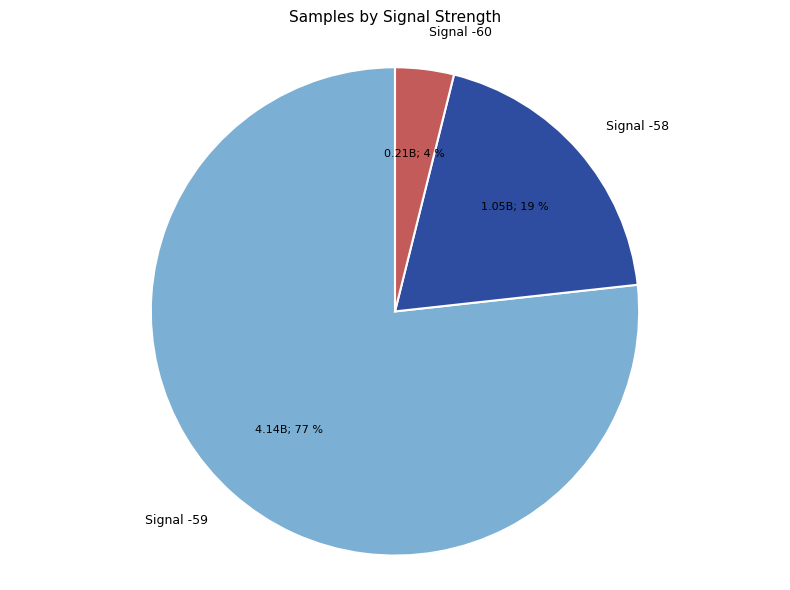

Combined, do Signal -58 and Signal -60 account for over 50%?

No